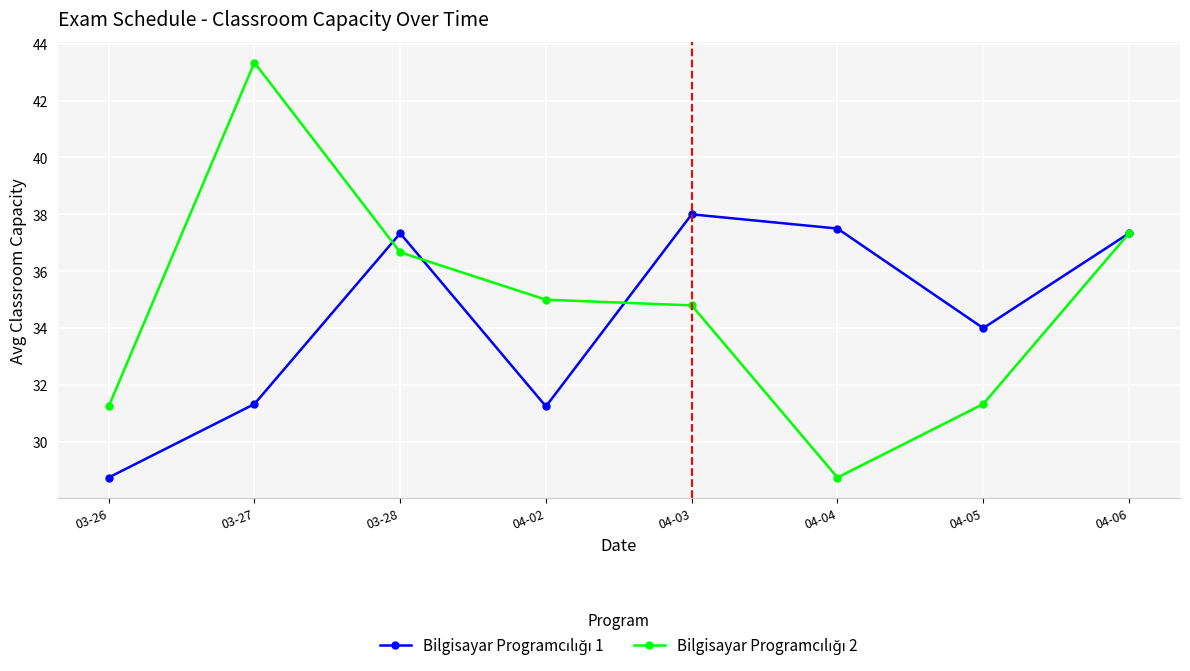

What is the maximum value shown in the chart?

43.3